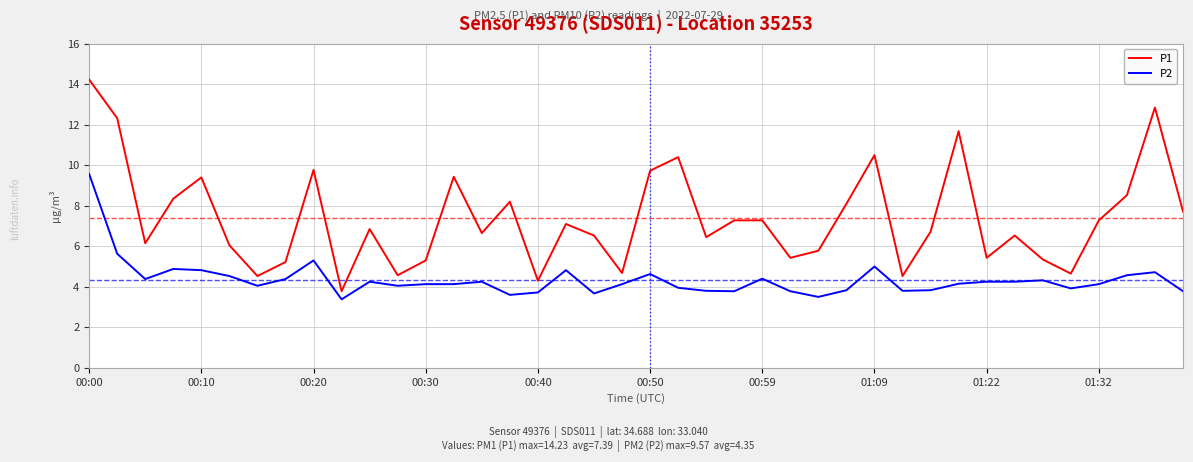

List the series in order of their peak value, highest first.

P1, P2